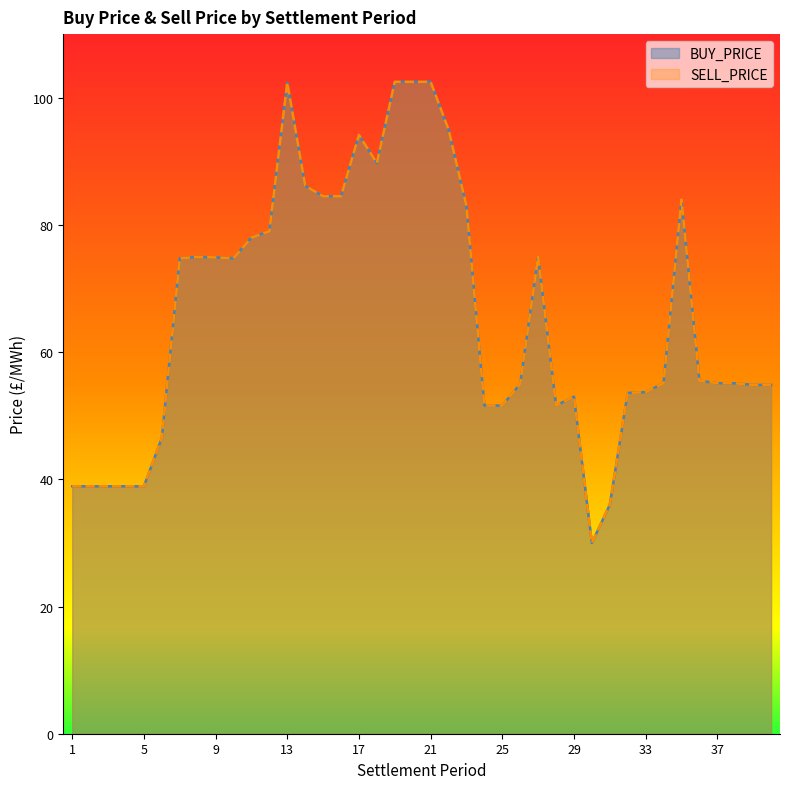

The SELL_PRICE series shows 54.8 at 40. True or false?

True